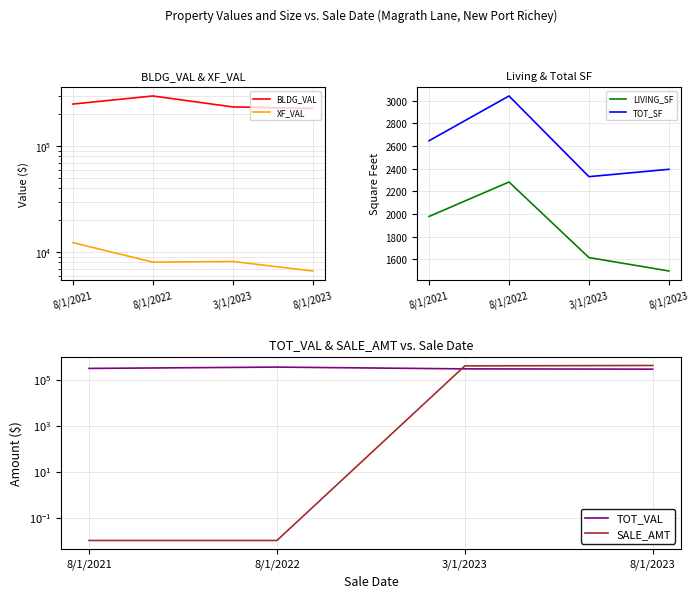

How many values in the XF_VAL series are below 8174?

2